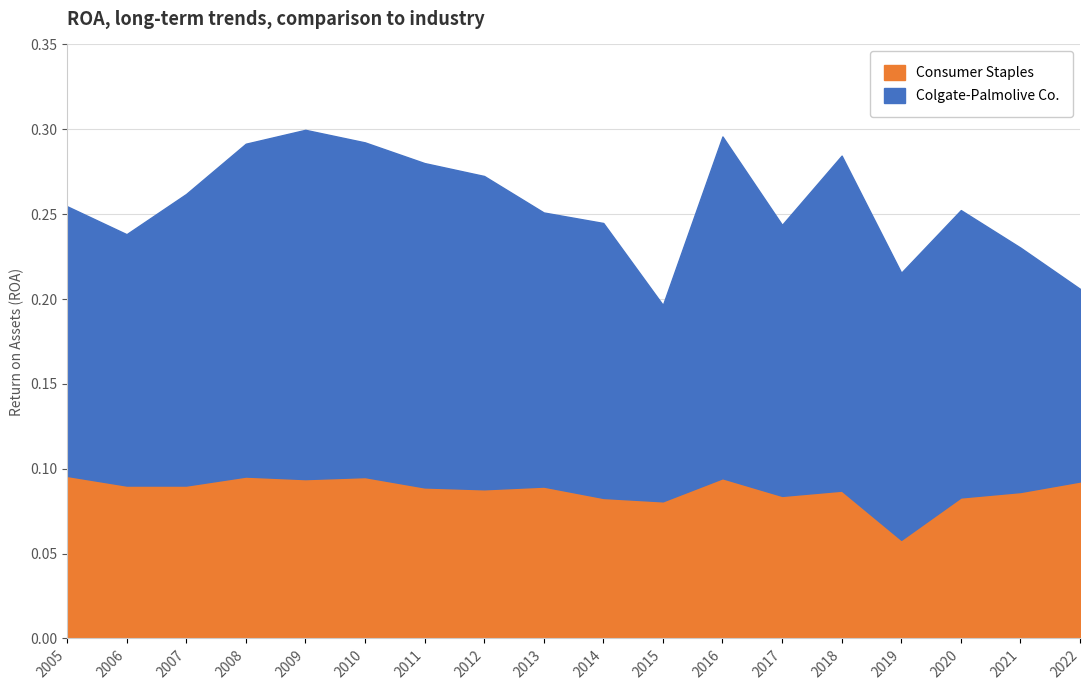

True or false: the data has more than 1 interior local peaks.

True